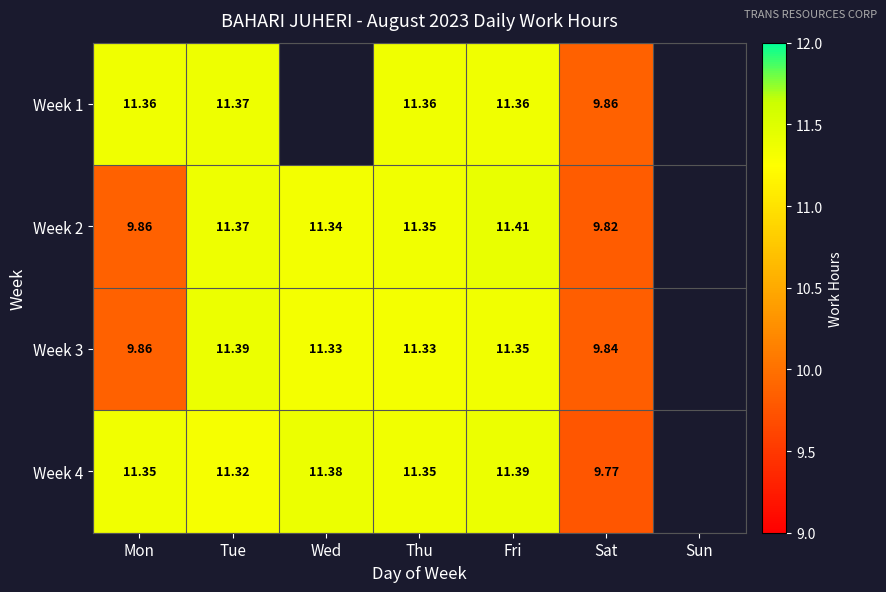

Is the value of Week 1 at Thu greater than the value of Week 4 at Tue?

Yes